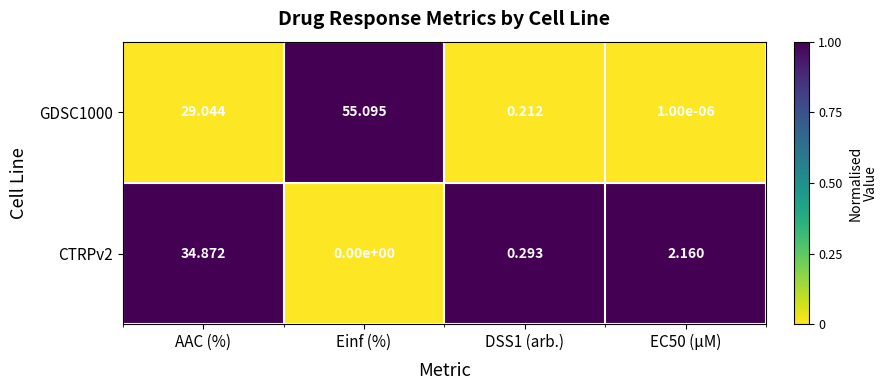

Which series changed the most between AAC (%) and DSS1 (arb.)?

CTRPv2